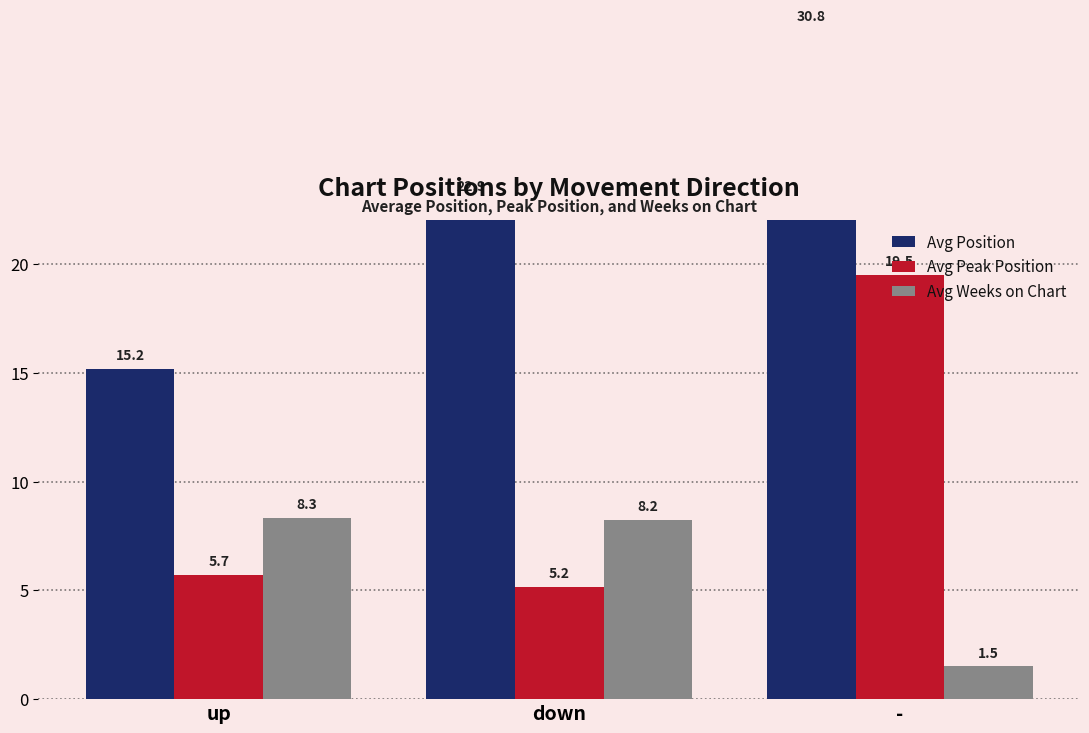

Is the value of Avg Position at - greater than the value of Avg Weeks on Chart at -?

Yes